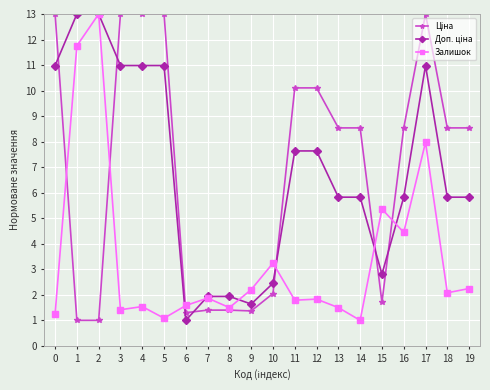

What is the smallest value displayed?

1.0